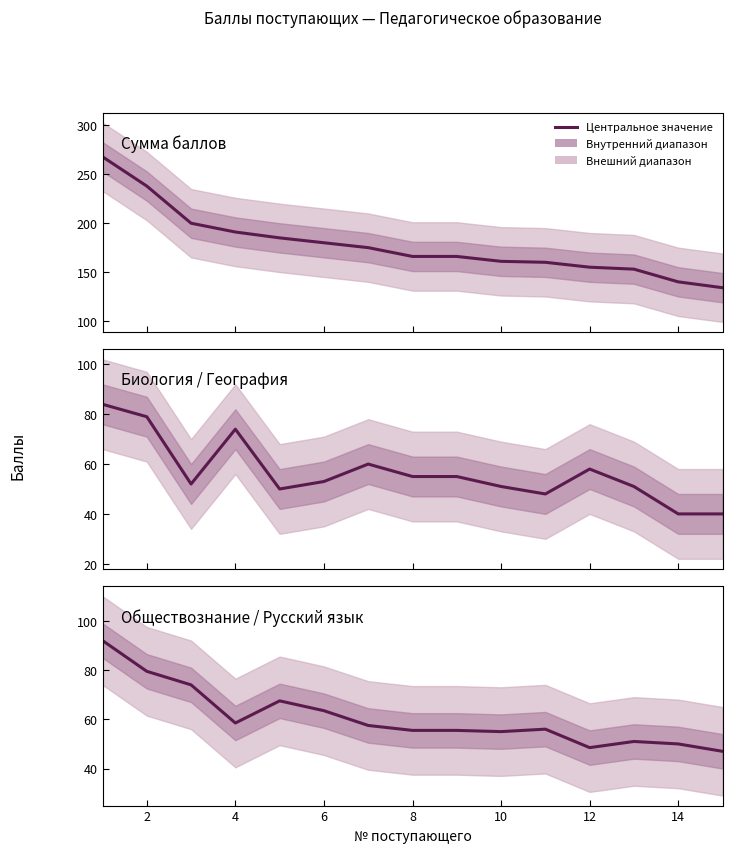

Count the number of data series in this chart.

3